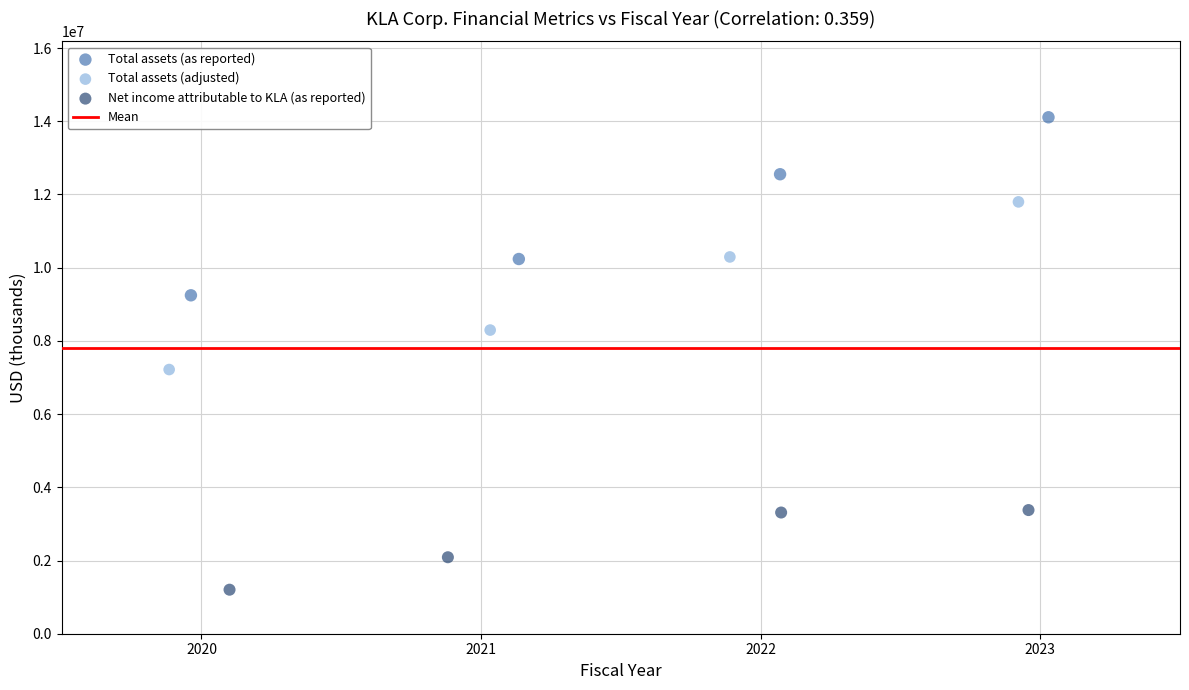

Which series contains the highest Y value?

Total assets (as reported)